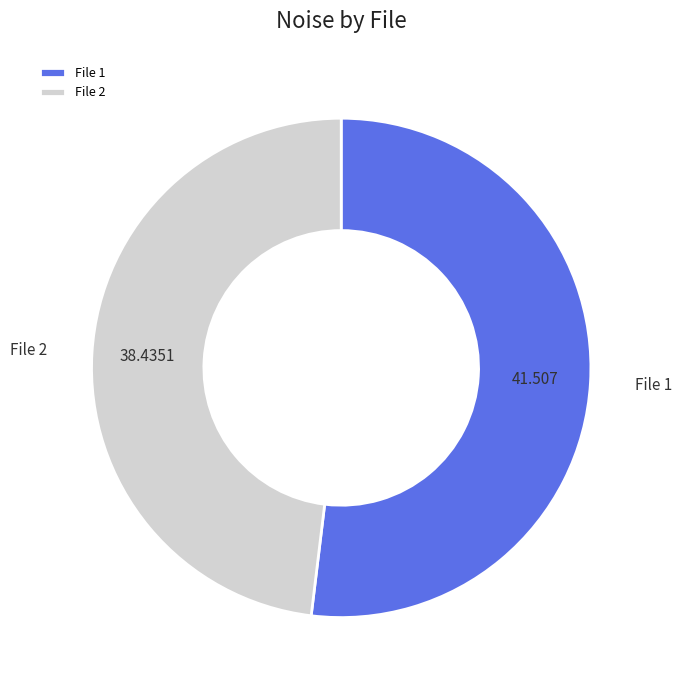

Does any single category account for the majority?

Yes